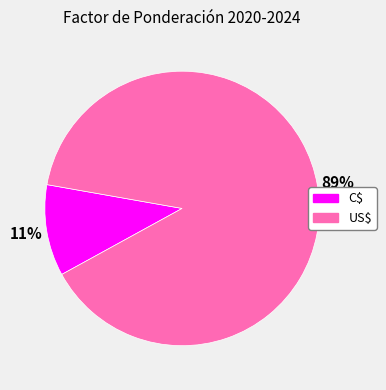

To the nearest percent, what portion does US$ represent?

89%